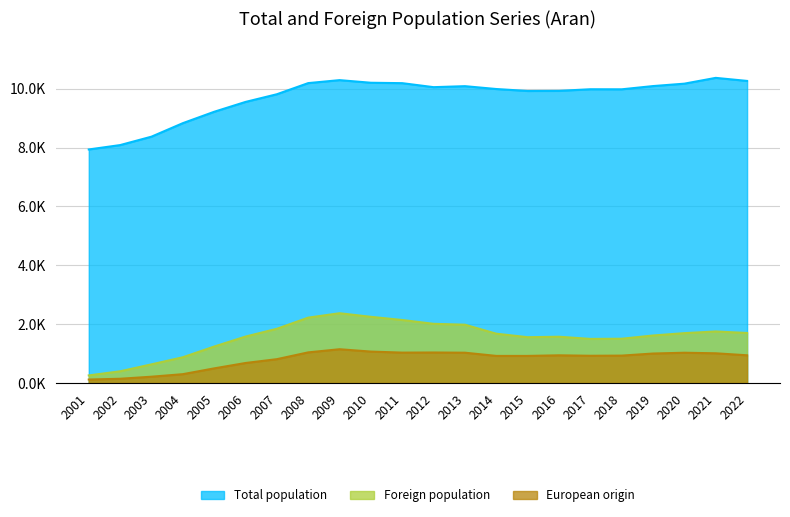

Reading right to left, what are all the values shown in this chart?

Total population: 7938	8087	8373	8832	9219	9554	9815	10194	10295	10206	10192	10056	10090	9993	9926	9930	9985	9983	10093	10175	10372	10268
Foreign population: 257	397	633	874	1238	1577	1842	2221	2371	2249	2141	2011	1981	1675	1556	1572	1498	1504	1614	1694	1751	1699
European origin: 117	143	213	299	496	679	809	1040	1147	1067	1032	1036	1029	920	920	940	925	930	1001	1028	1009	941